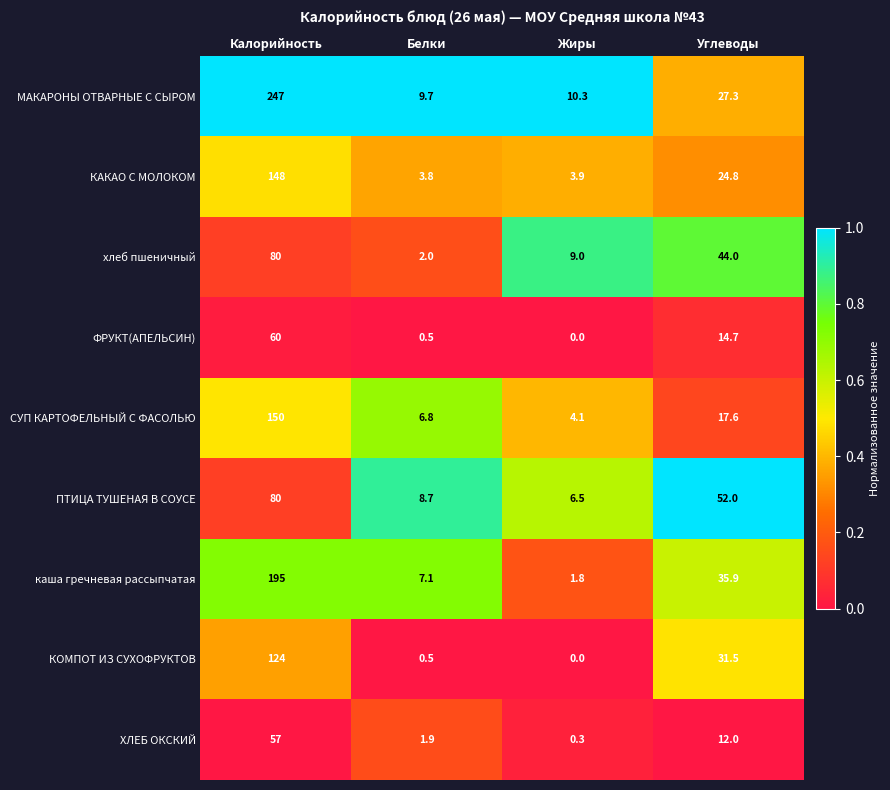

Count the number of categories in the chart.

4